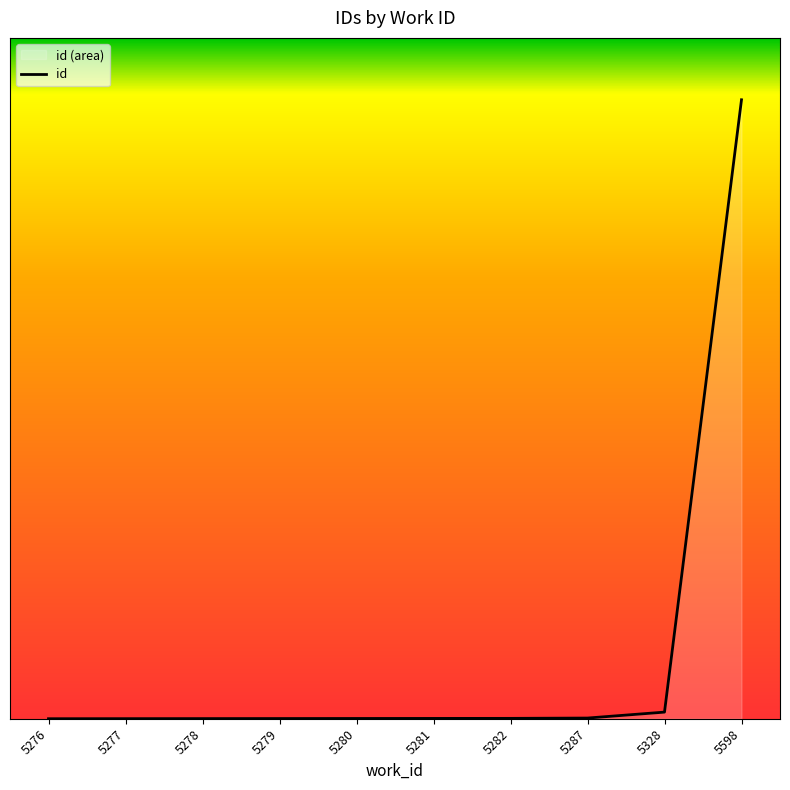

What is the difference between the second highest and second lowest values?

1.1